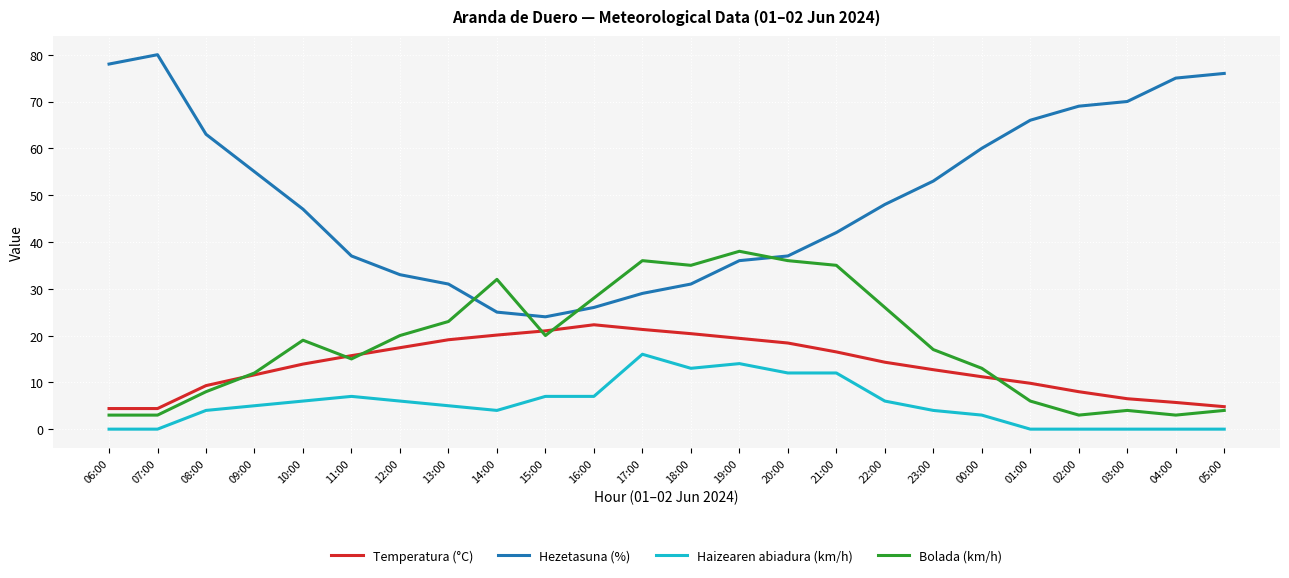

Which series changed the most between 09:00 and 13:00?

Hezetasuna (%)